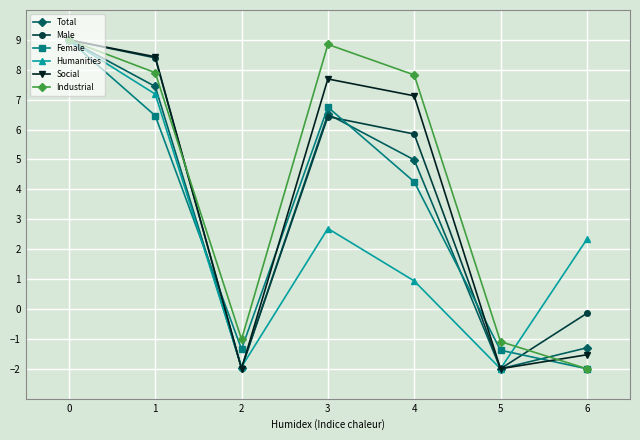

What is the greatest value displayed?

9.0